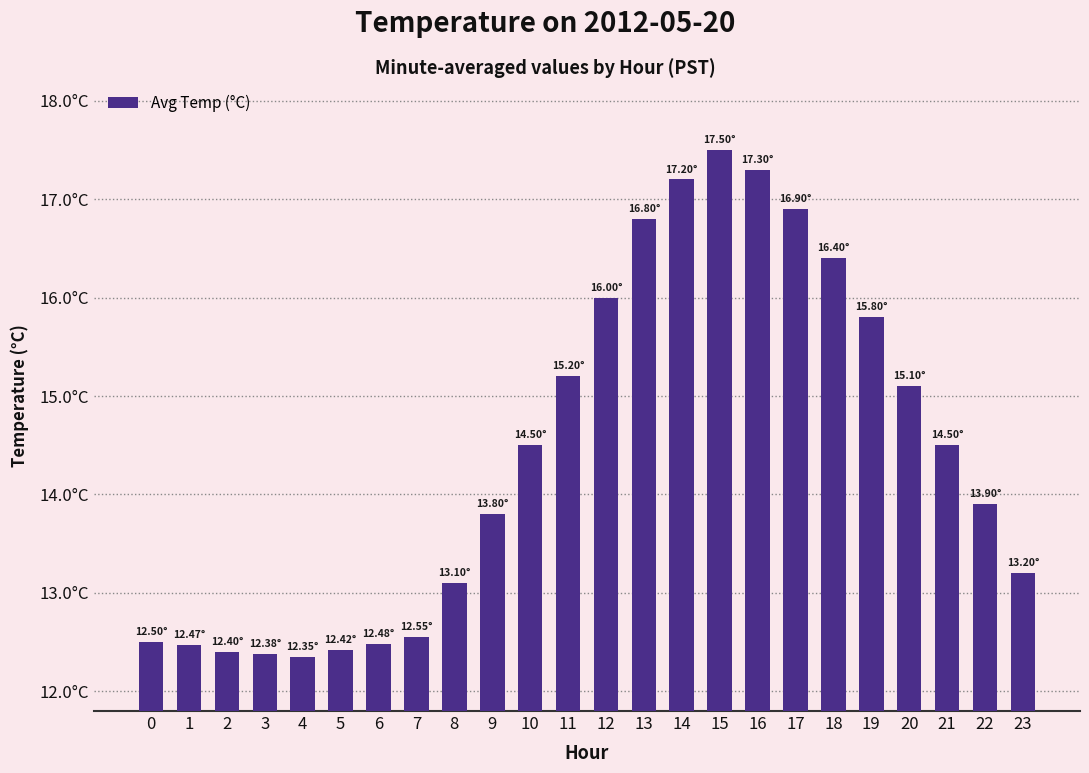

Are the bars horizontal?

No